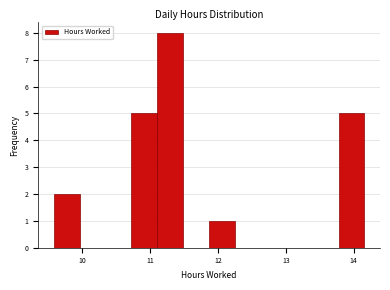

Around what value on the x-axis is the tallest bar? Give the approximate position of its centre, as read against the axis.

11.3